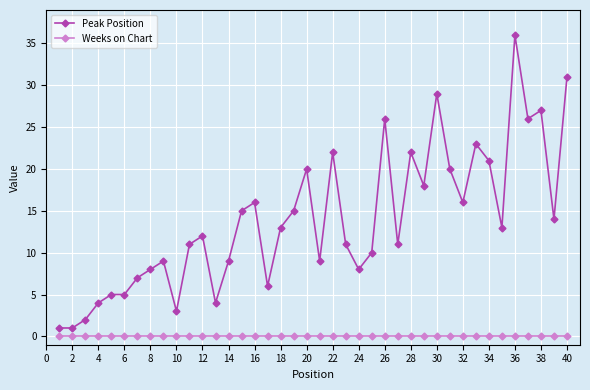

Which series has the largest range (max minus min)?

Peak Position